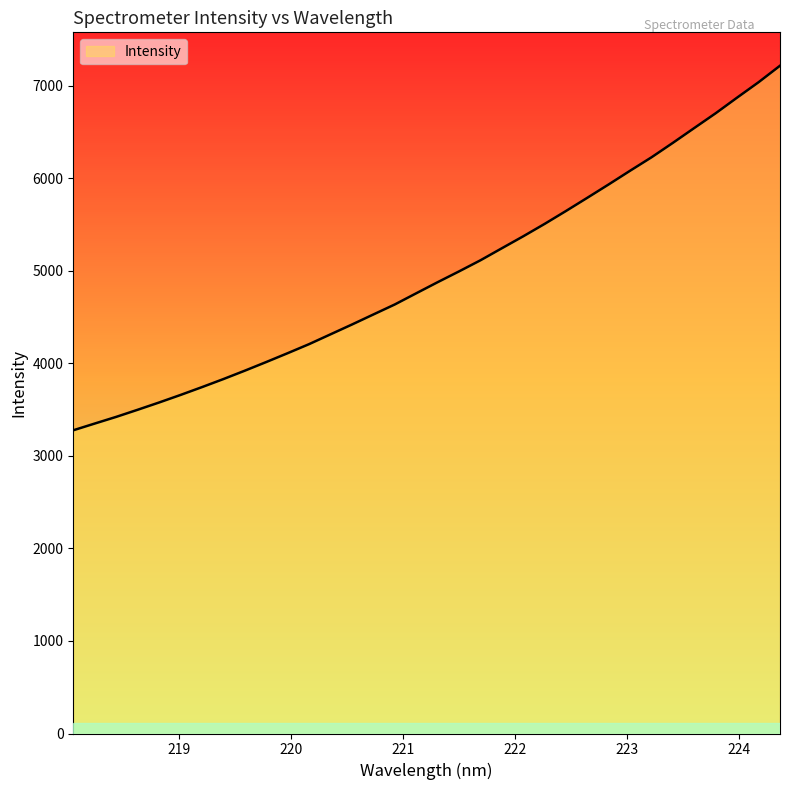

What is the difference between the second highest and minimum values?

3762.3